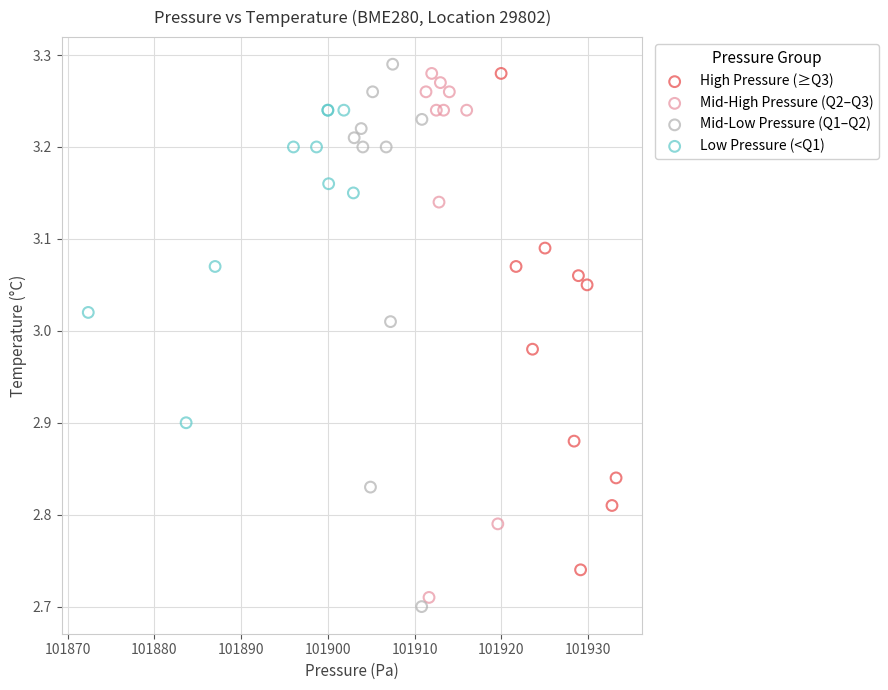

Which series has the largest Y range (max minus min)?

Mid-Low Pressure (Q1–Q2)